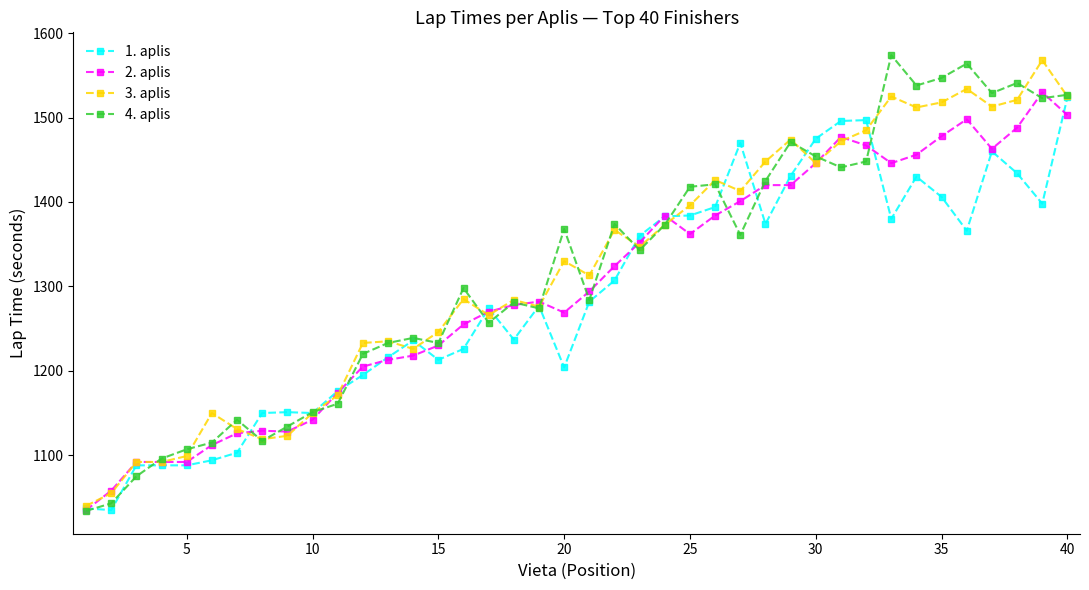

How many lines are shown in the chart?

4